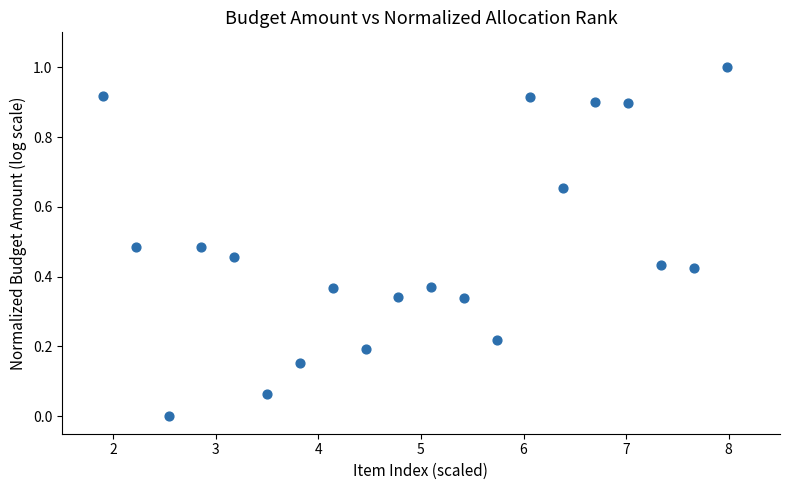

What is the range of X values (max minus min)?

6.1